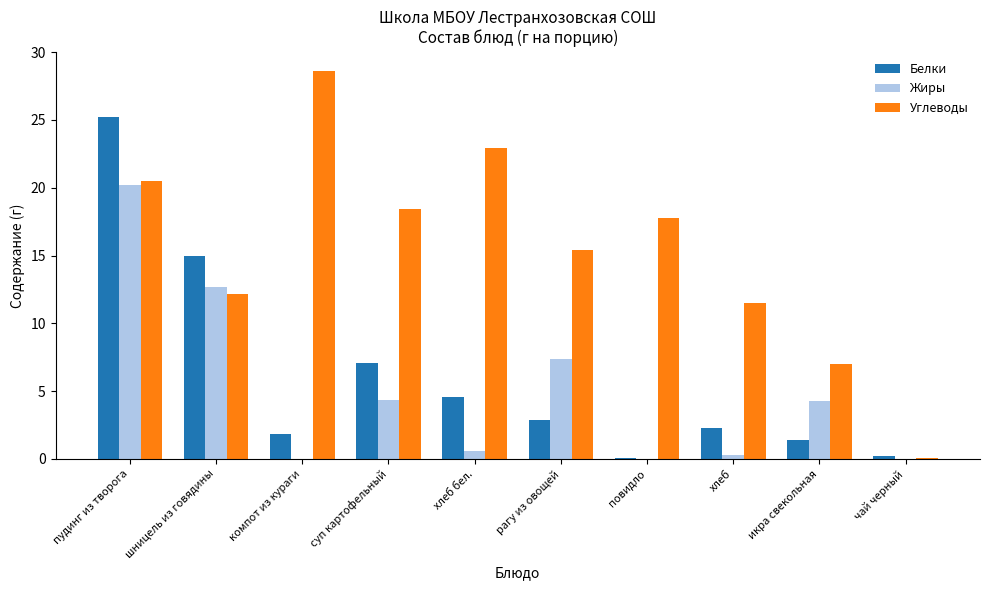

Between компот из кураги and хлеб, which series saw the biggest shift?

Углеводы